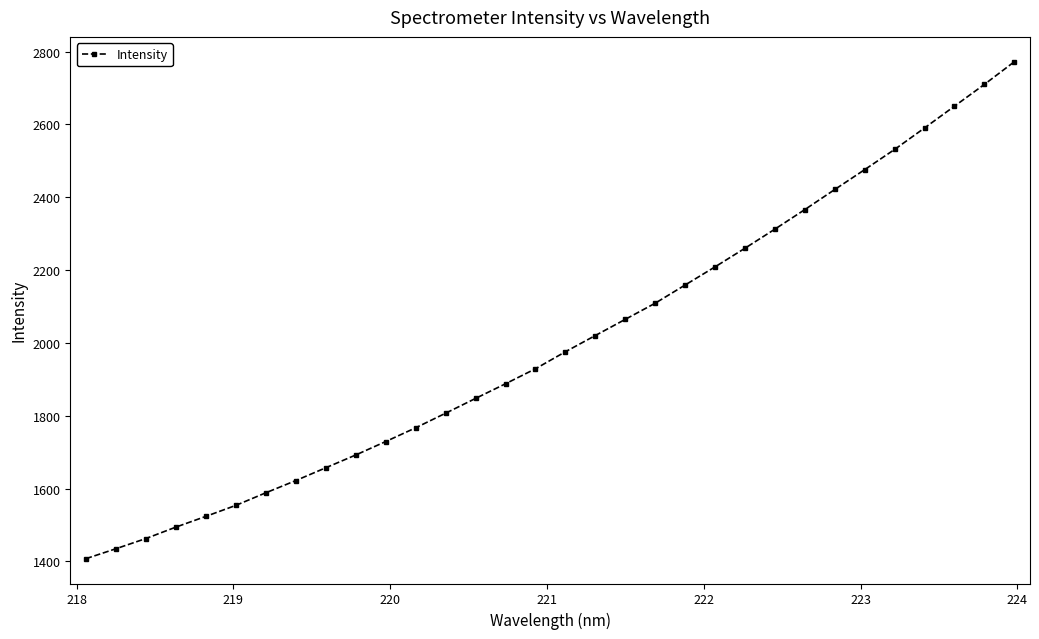

What is the greatest value displayed?

2771.9